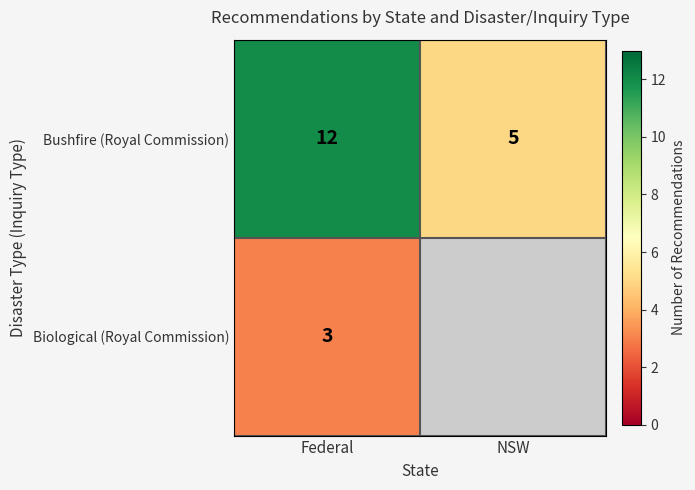

What is the sum of the Bushfire (Royal Commission) values at Federal and NSW?

17